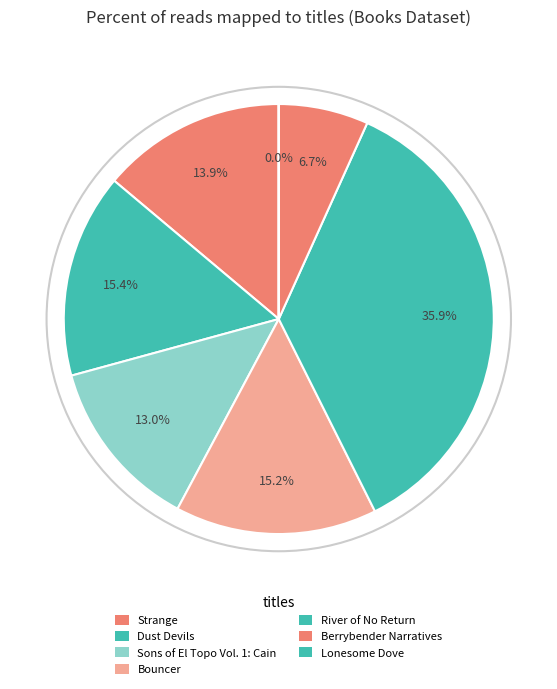

Which slice is the largest?

River of No Return